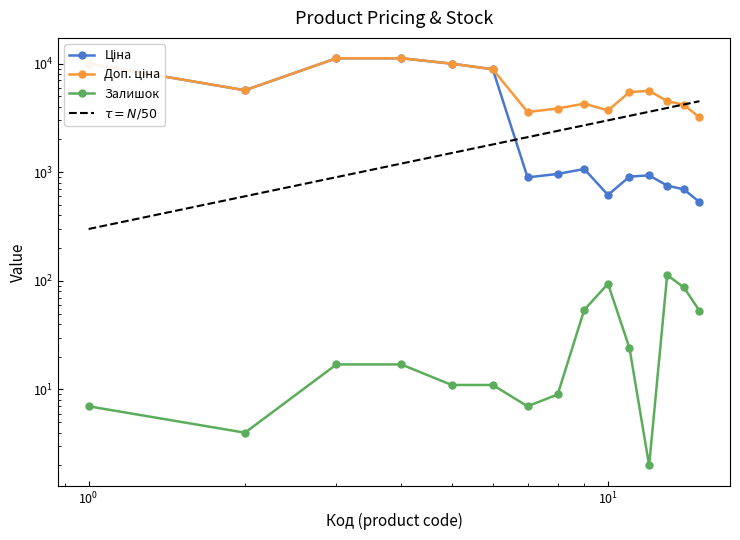

Reading left to right, extract all data points from this chart.

Ціна: 9975.0	5673.8	11188.2	11188.2	9975.0	8856.7	895.9	963.5	1069.8	617.0	910.4	934.5	752.2	694.3	531.3
Доп. ціна: 9975.0	5673.8	11188.2	11188.2	9975.0	8856.7	3583.6	3854.0	4279.1	3701.9	5462.3	5607.2	4513.3	4165.6	3187.6
Залишок: 7.0	4.0	17.0	17.0	11.0	11.0	7.0	9.0	54.0	94.0	24.0	2.0	113.0	87.0	53.0